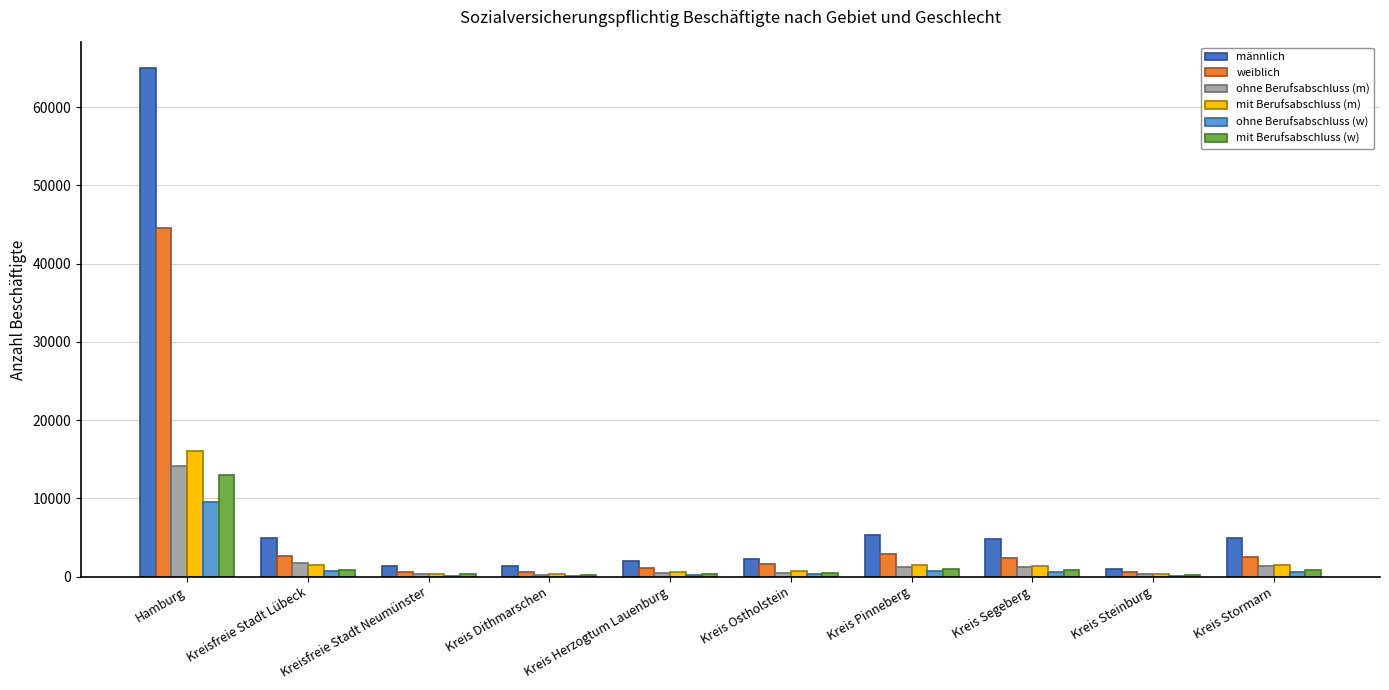

Between Hamburg and Kreis Ostholstein, which series saw the biggest shift?

männlich